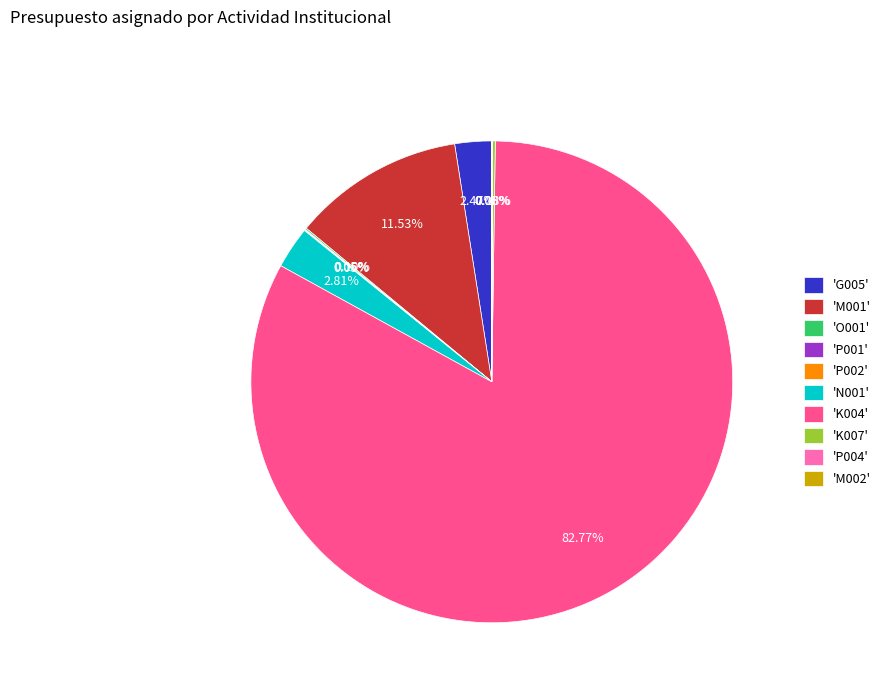

Does any single category account for the majority?

Yes